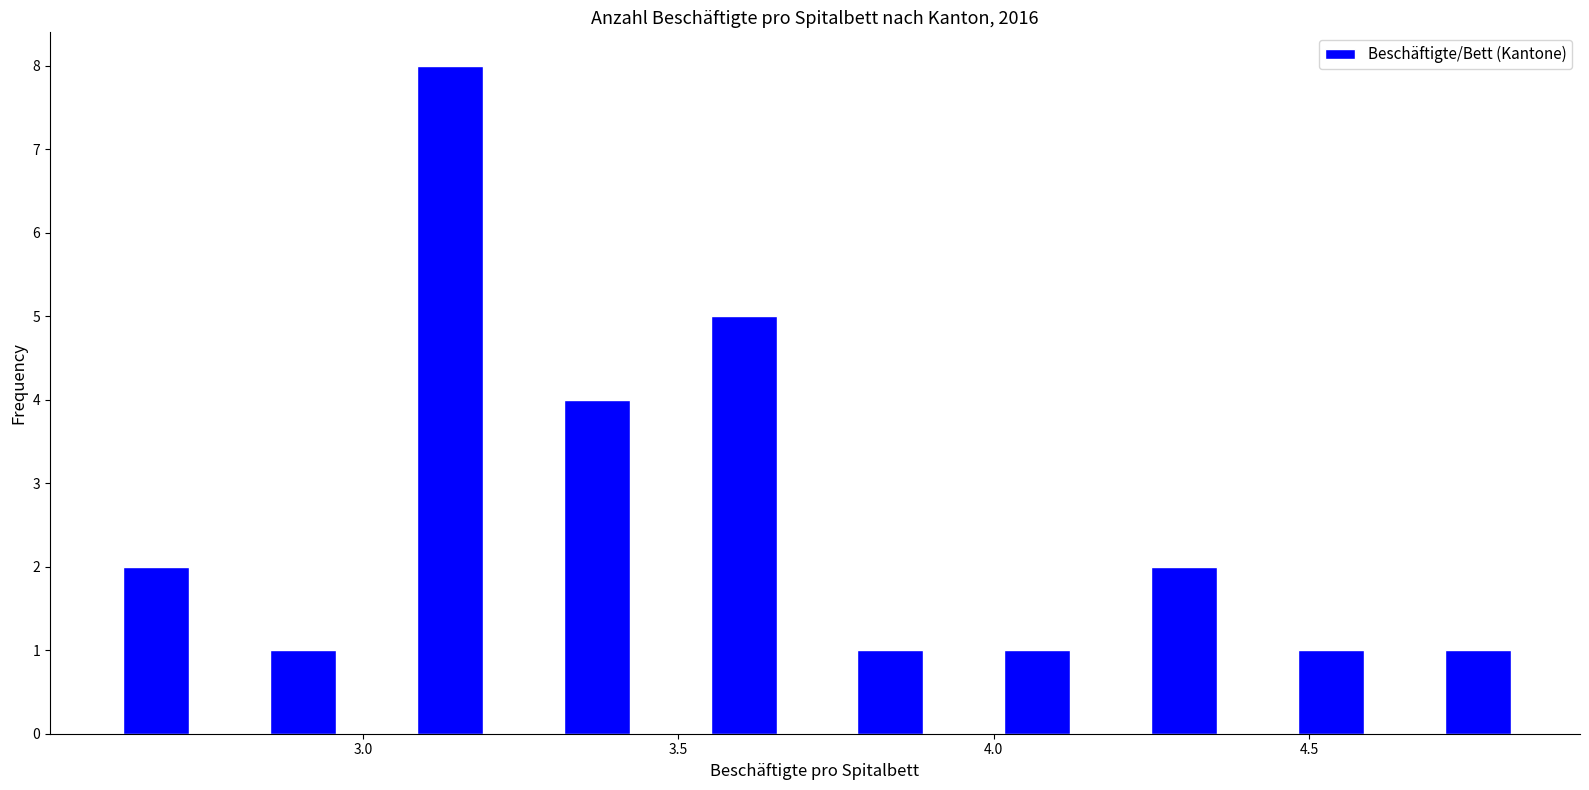

What is the height of the bar covering 3.10 to 3.30 on the x-axis? Neither the bar edges nor the heights are printed on the chart, so give them approximately, as read against the axes.

8